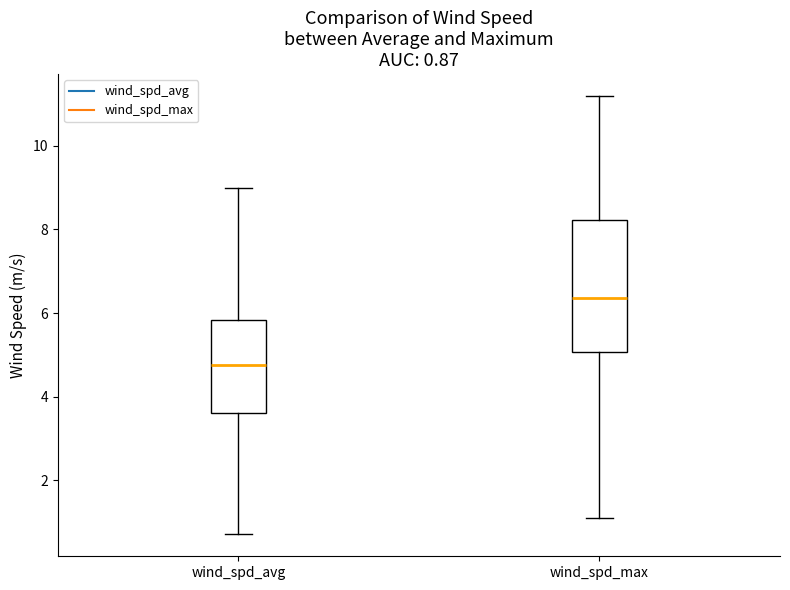

Which box has the lowest median line?

wind_spd_avg